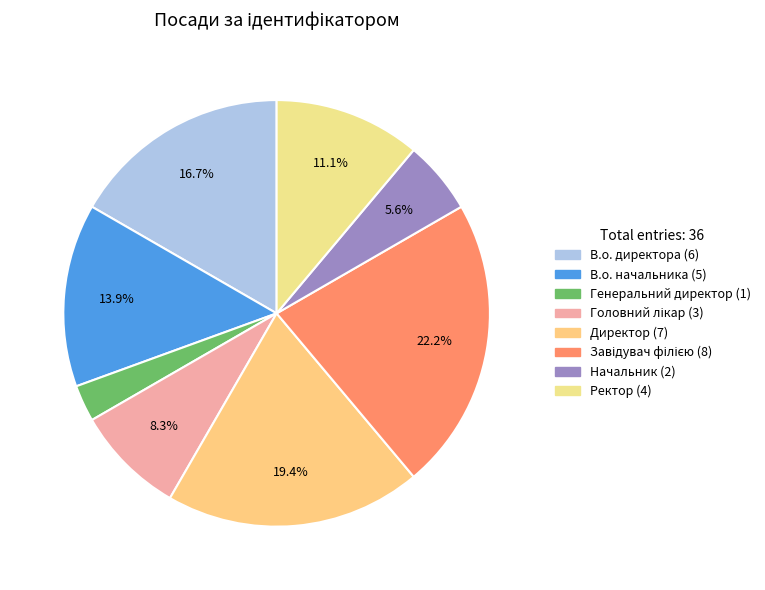

How many segments does this pie chart have?

8